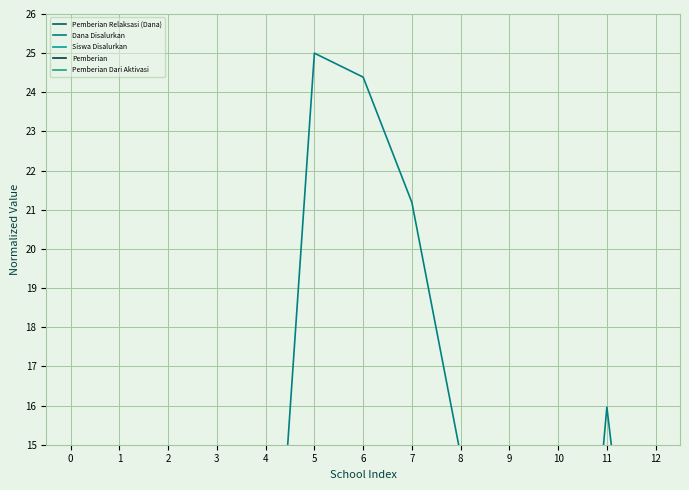

Between 8 and 9, which series saw the biggest shift?

Dana Disalurkan